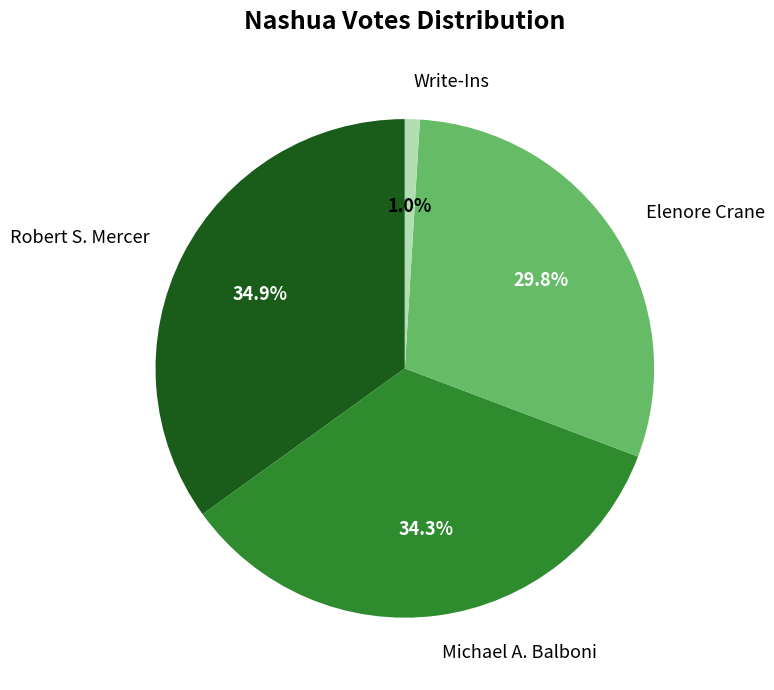

Is the sum of Elenore Crane and Write-Ins greater than half?

No